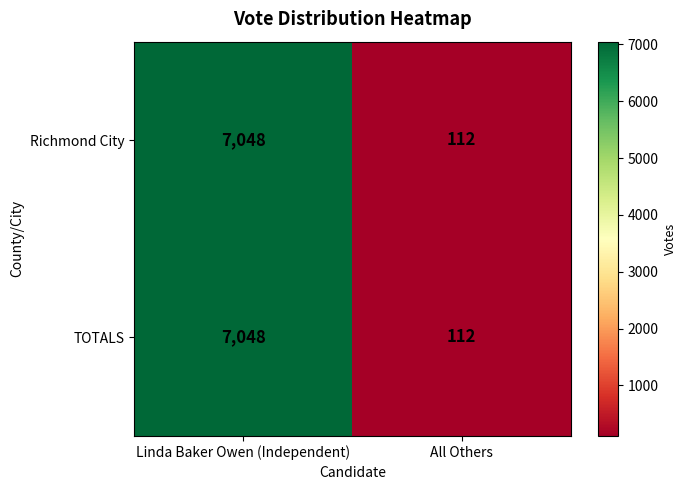

What is the total value across all series at All Others?

224